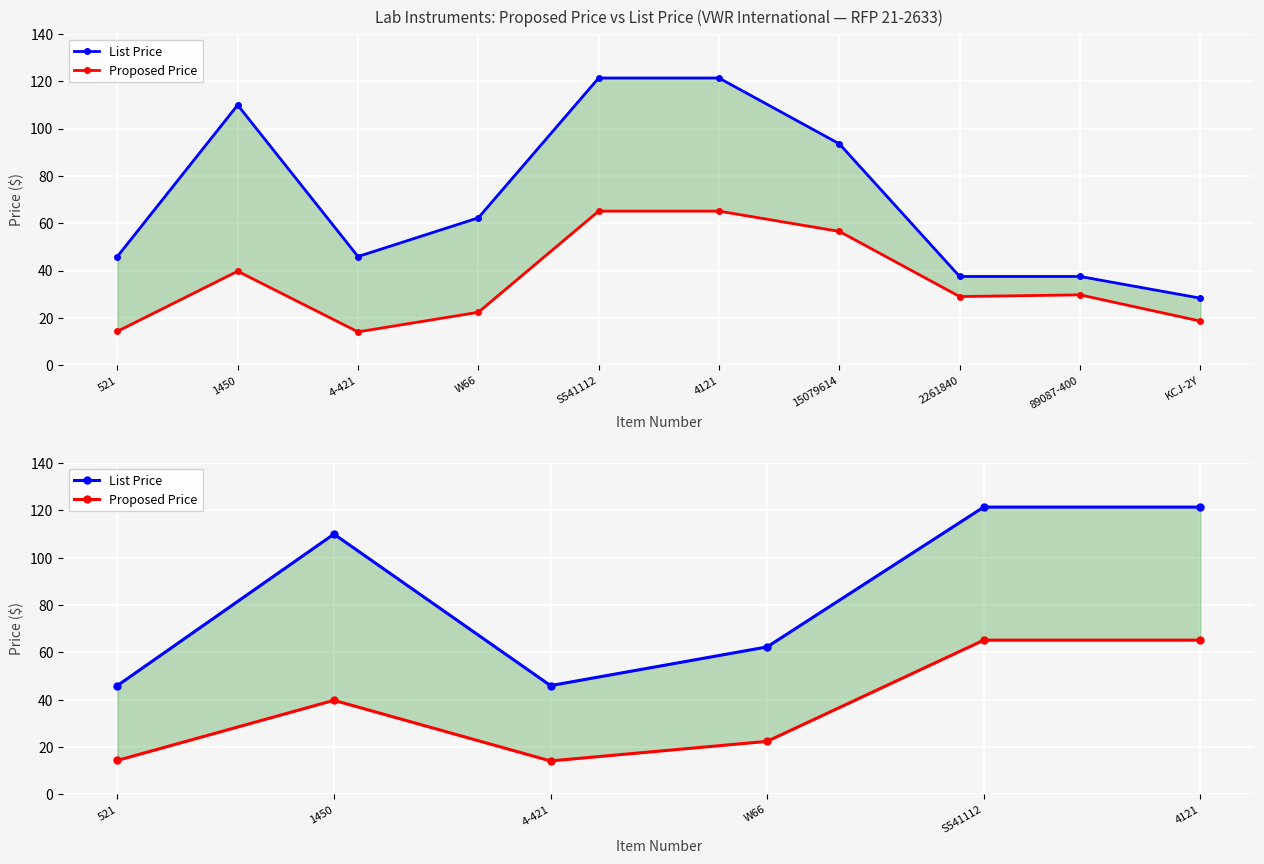

Rank the series by their average value, from highest to lowest.

List Price, Proposed Price